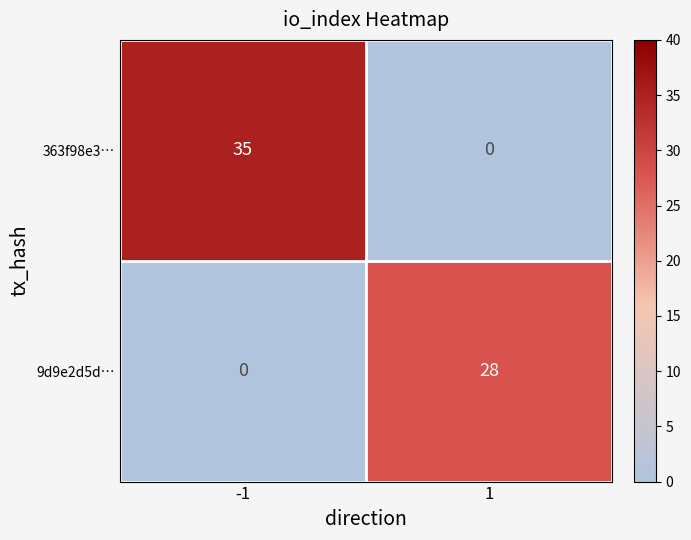

What is the maximum value shown in the chart?

35